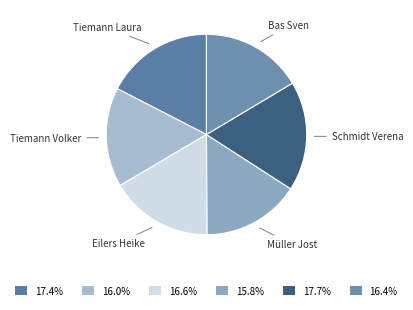

Do Müller Jost and Eilers Heike together represent more than half of the pie?

No